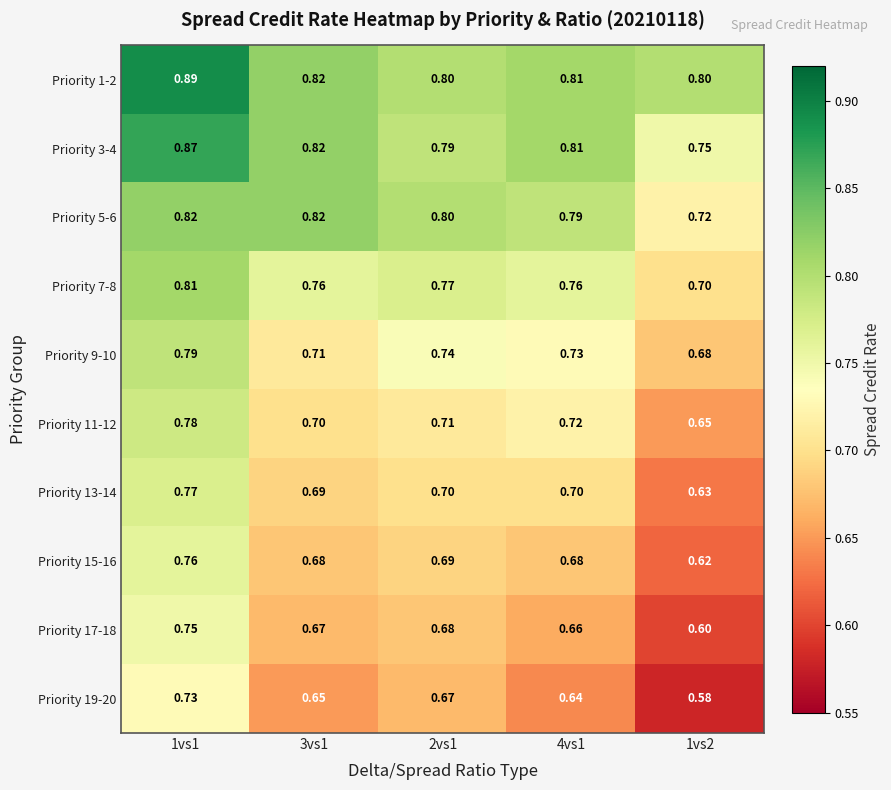

Is the value of Priority 1-2 at 1vs1 greater than the value of Priority 5-6 at 1vs2?

Yes